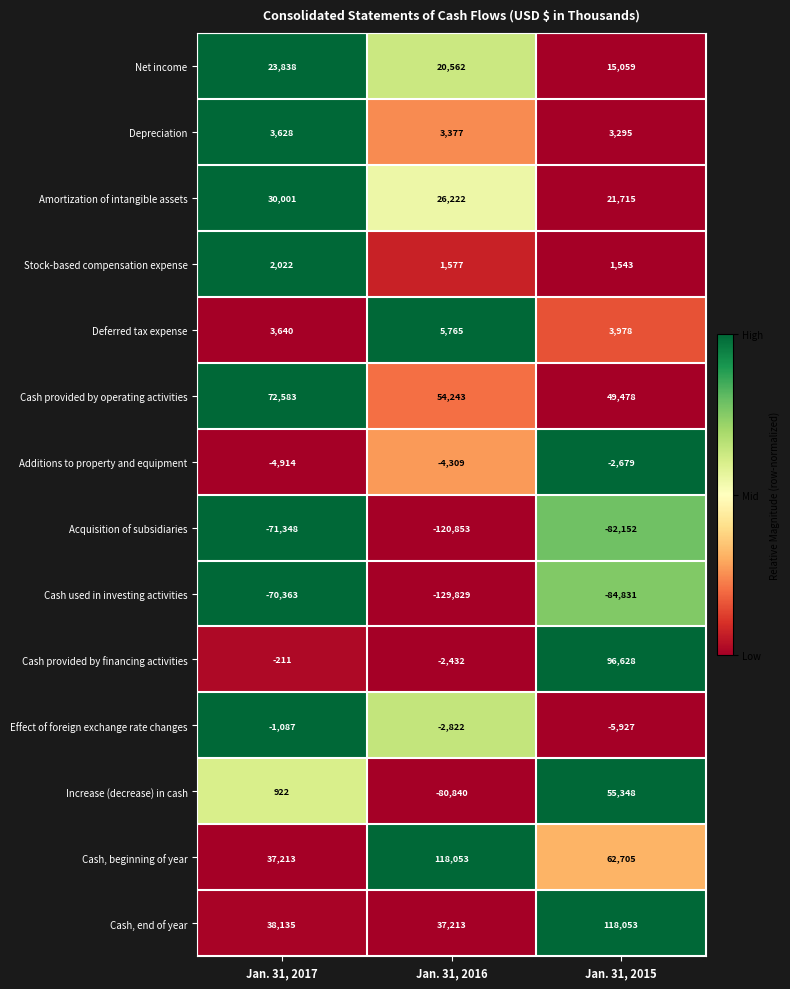

Rank the series at Jan. 31, 2016 from highest to lowest value.

Cash, beginning of year, Cash provided by operating activities, Cash, end of year, Amortization of intangible assets, Net income, Deferred tax expense, Depreciation, Stock-based compensation expense, Cash provided by financing activities, Effect of foreign exchange rate changes, Additions to property and equipment, Increase (decrease) in cash, Acquisition of subsidiaries, Cash used in investing activities